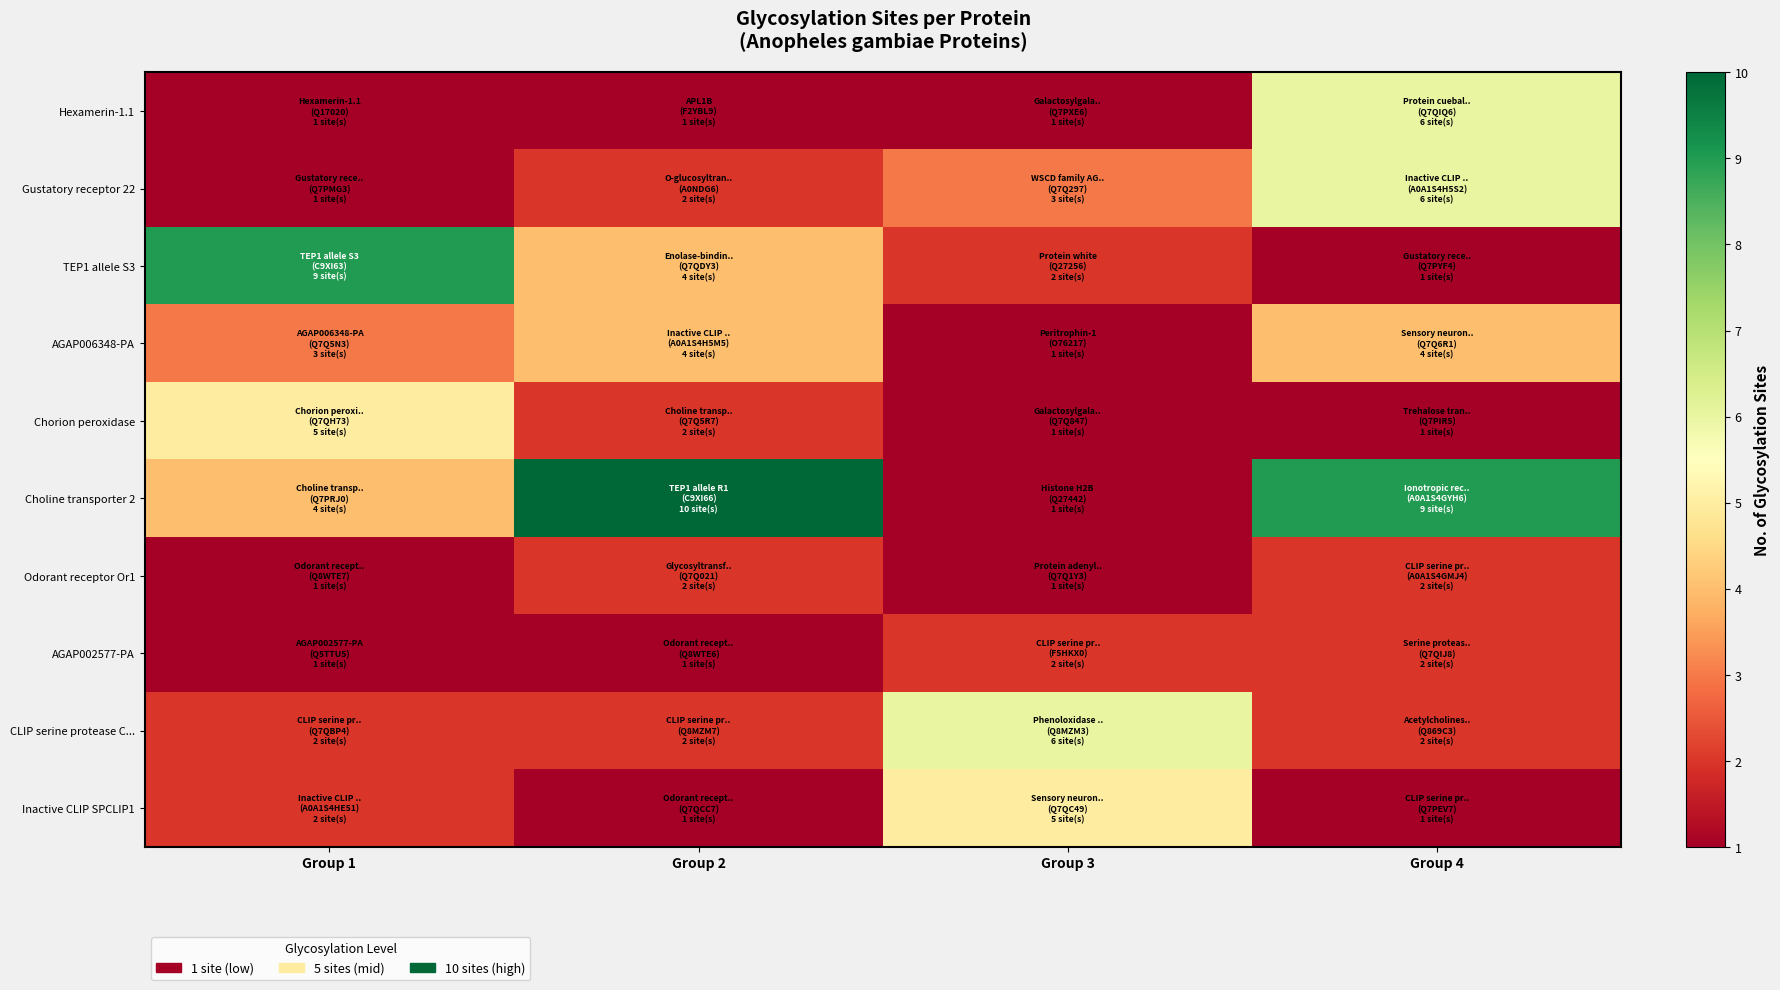

Reading right to left, extract all data points from this chart.

Hexamerin-1.1: Group 4=6	Group 3=1	Group 2=1	Group 1=1
Gustatory receptor 22: Group 4=6	Group 3=3	Group 2=2	Group 1=1
TEP1 allele S3: Group 4=1	Group 3=2	Group 2=4	Group 1=9
AGAP006348-PA: Group 4=4	Group 3=1	Group 2=4	Group 1=3
Chorion peroxidase: Group 4=1	Group 3=1	Group 2=2	Group 1=5
Choline transporter 2: Group 4=9	Group 3=1	Group 2=10	Group 1=4
Odorant receptor Or1: Group 4=2	Group 3=1	Group 2=2	Group 1=1
AGAP002577-PA: Group 4=2	Group 3=2	Group 2=1	Group 1=1
CLIP serine protease C...: Group 4=2	Group 3=6	Group 2=2	Group 1=2
Inactive CLIP SPCLIP1: Group 4=1	Group 3=5	Group 2=1	Group 1=2